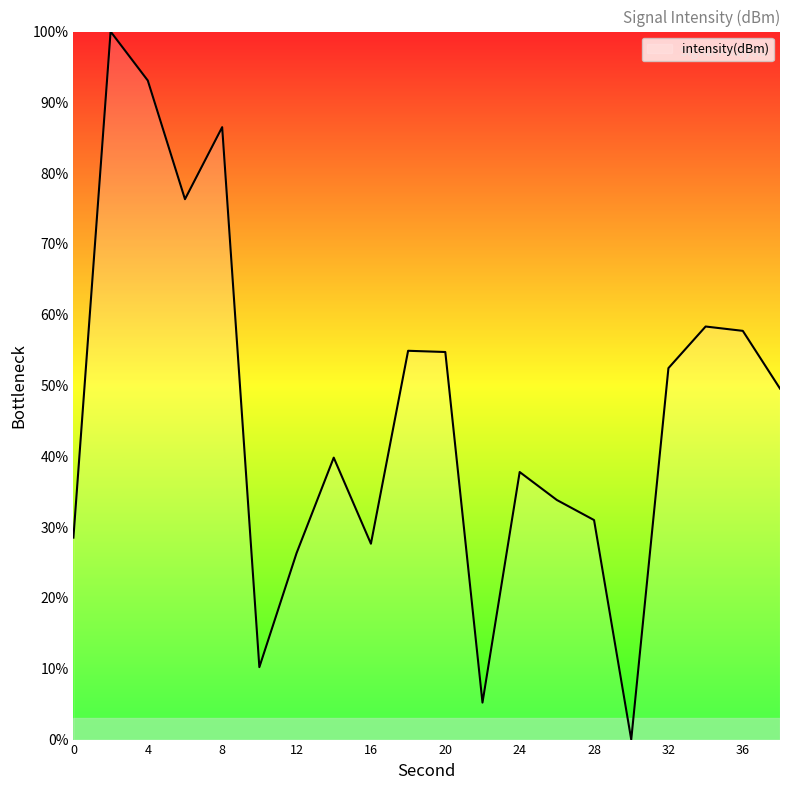

How many interior local peaks (higher than both neighbors) does the data have?

6